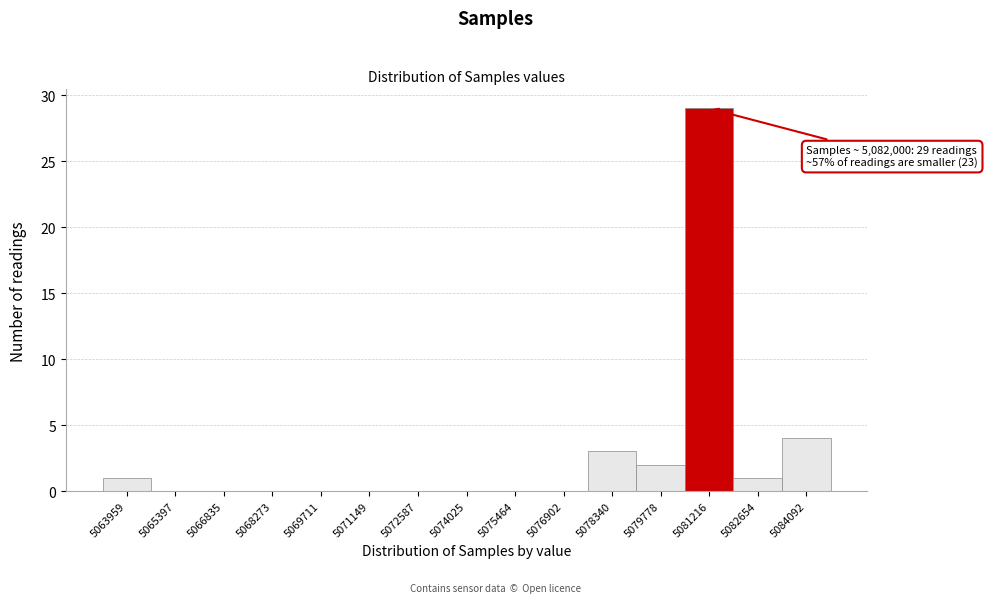

Reading left to right, list all the values displayed in this chart.

5063959=1	5065397=0	5066835=0	5068273=0	5069711=0	5071149=0	5072587=0	5074025=0	5075464=0	5076902=0	5078340=3	5079778=2	5081216=29	5082654=1	5084092=4